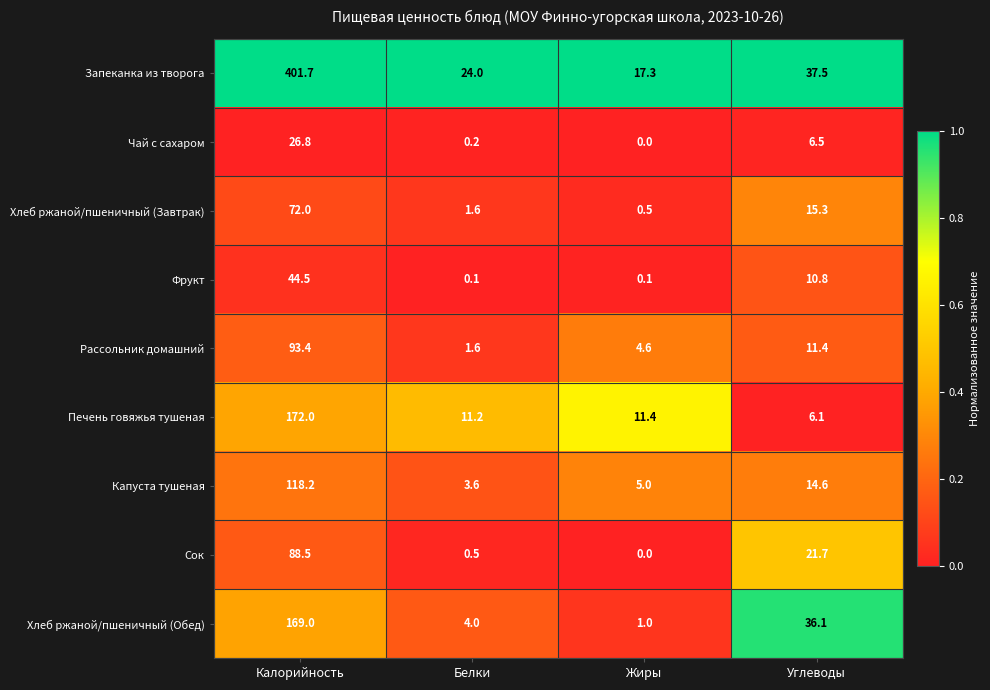

Where does the Запеканка из творога series first go above 37?

Калорийность